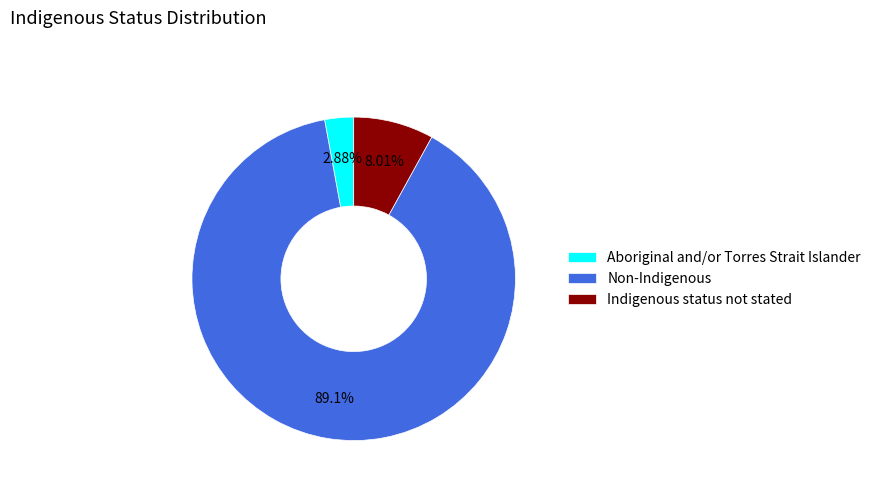

Which has a higher value, Non-Indigenous or Indigenous status not stated?

Non-Indigenous